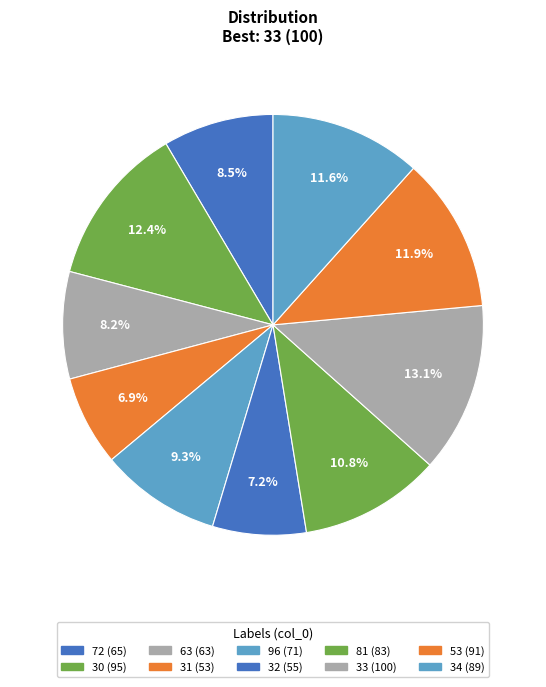

What percentage is the 32 slice, to the nearest percent?

7%